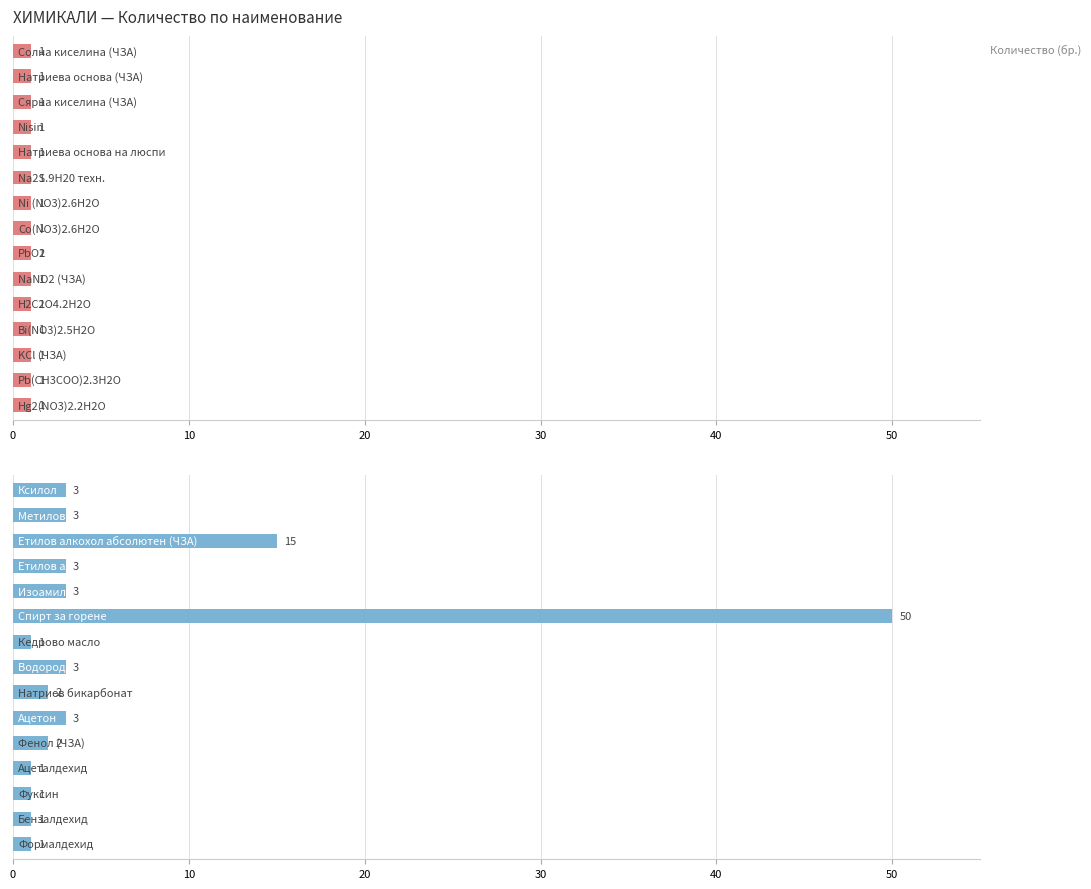

How many series are shown in this chart?

1